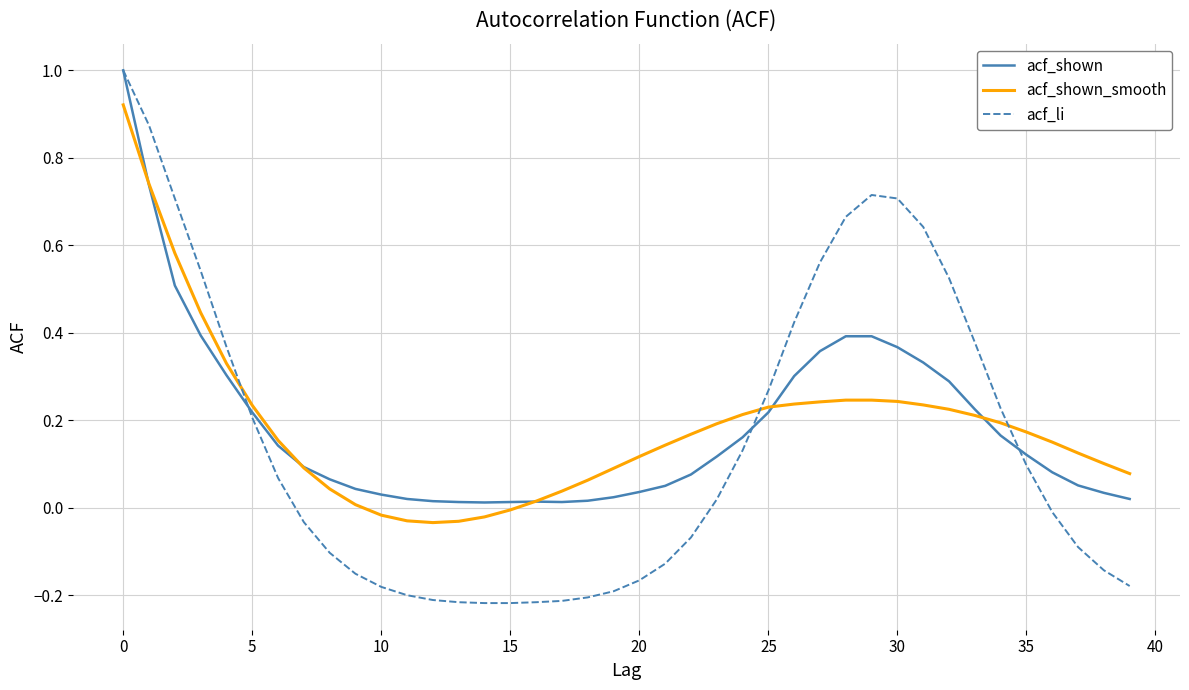

Which series has the widest spread of values?

acf_li